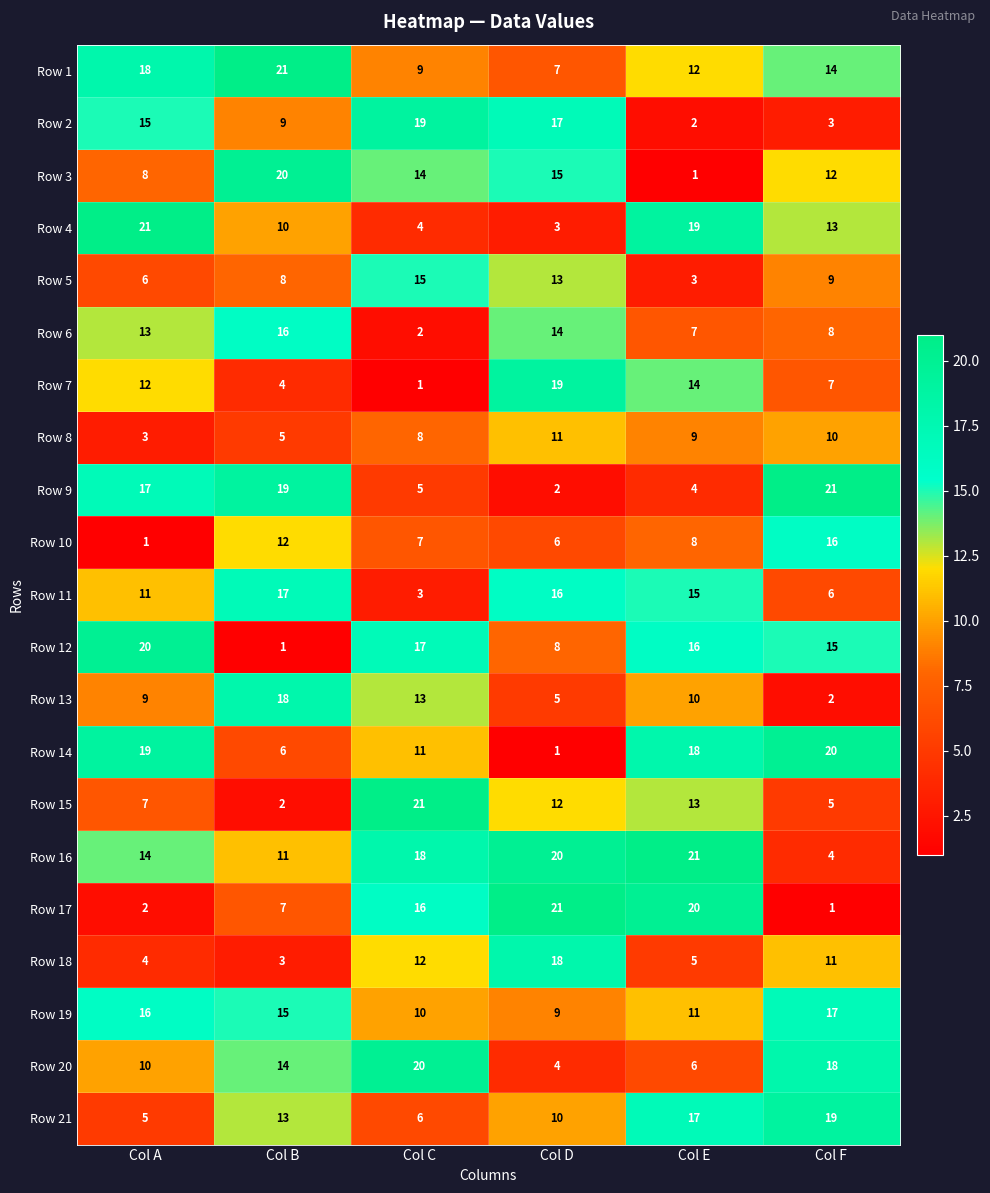

At which label does Row 14 first exceed 18?

Col A